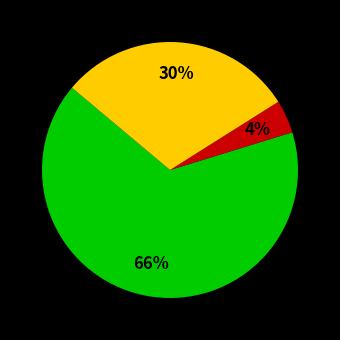

Is there a majority slice in this chart?

Yes